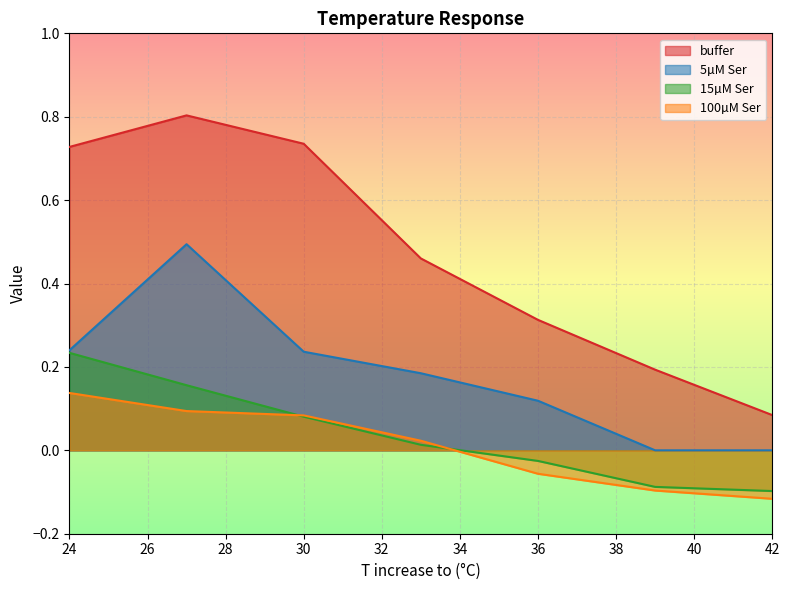

At which label does 15µM Ser first exceed 0?

24